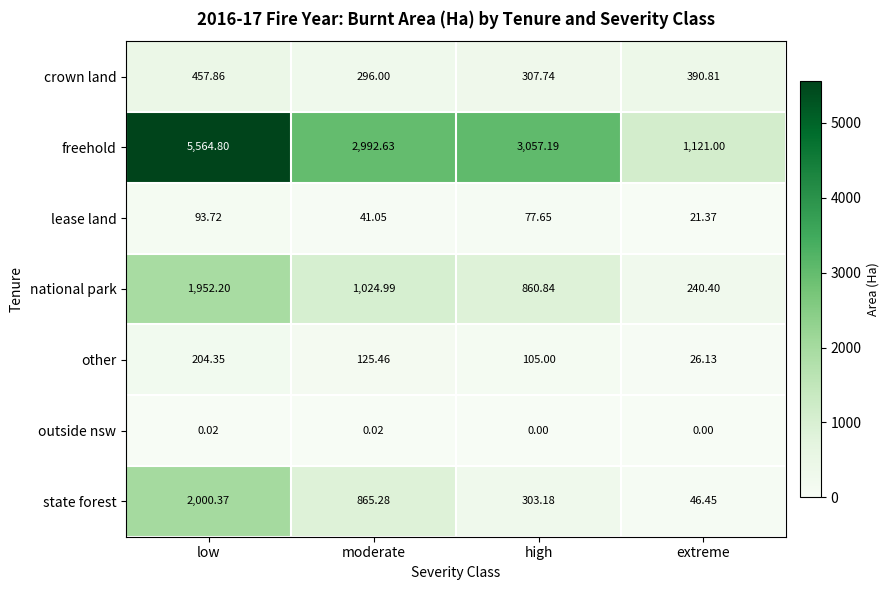

At which label does freehold reach its minimum?

extreme